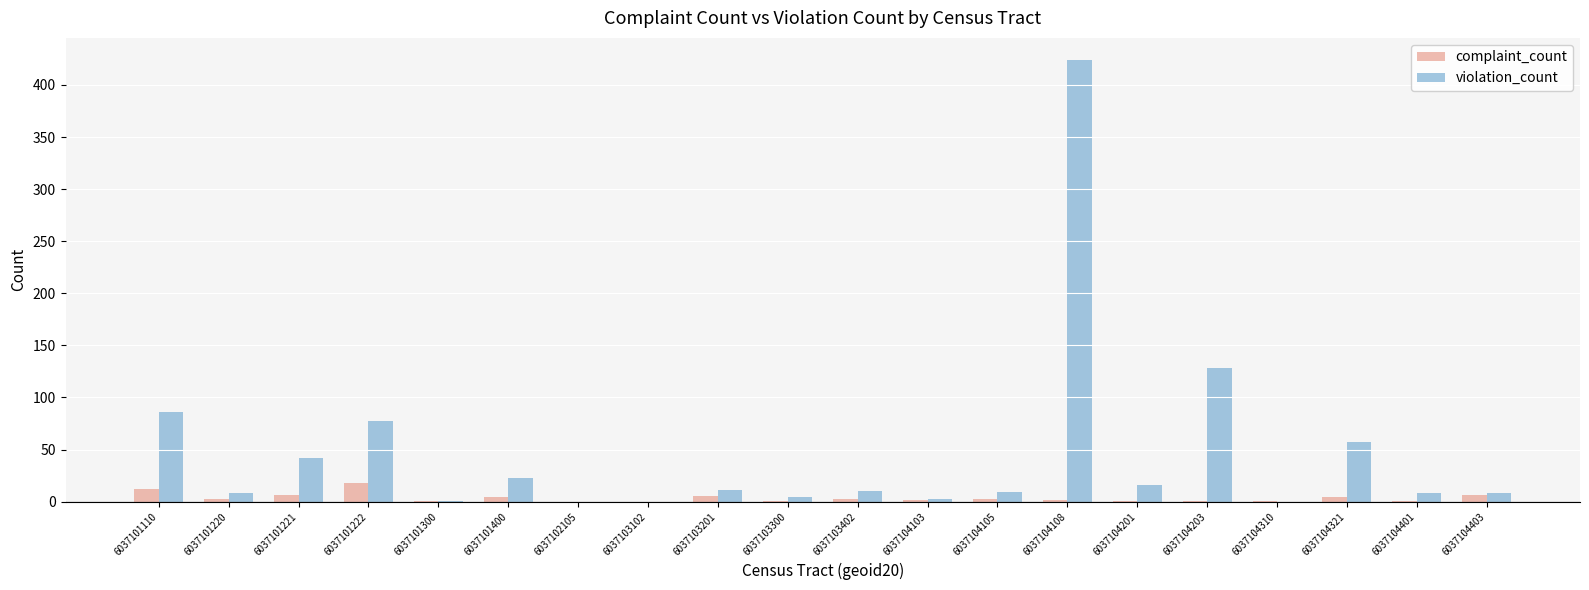

Between 6037101221 and 6037103201, which series saw the biggest shift?

violation_count